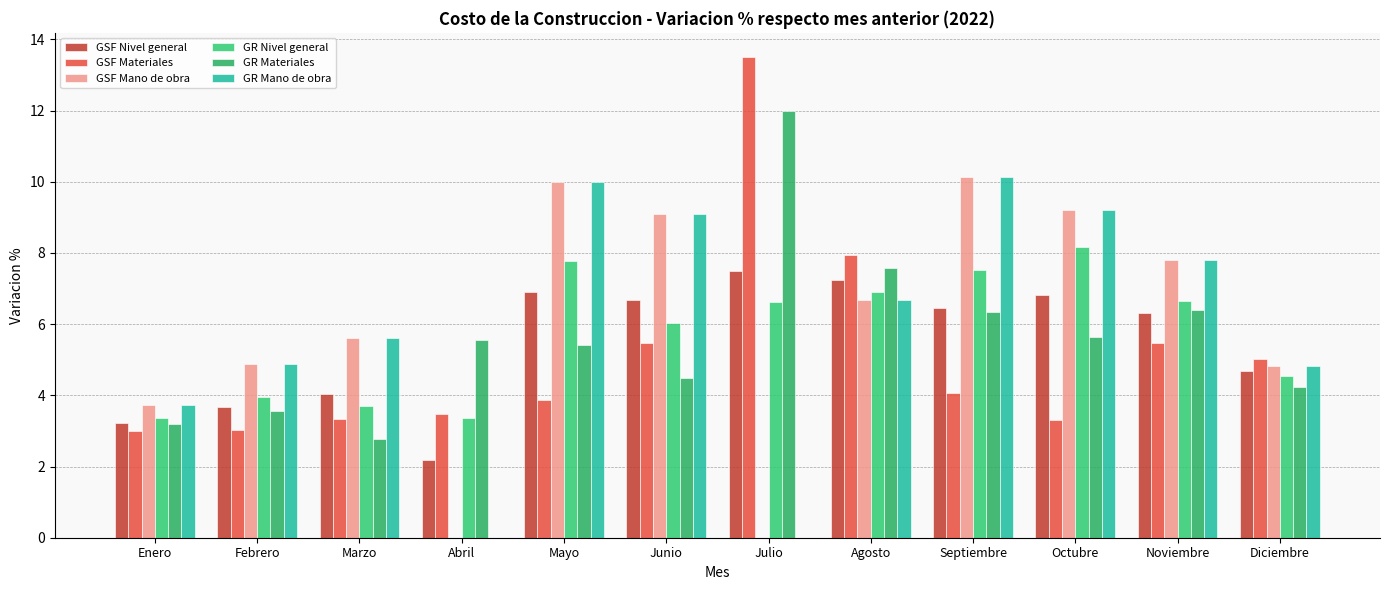

The value of GSF Mano de obra at Mayo is 13.5. True or false?

False